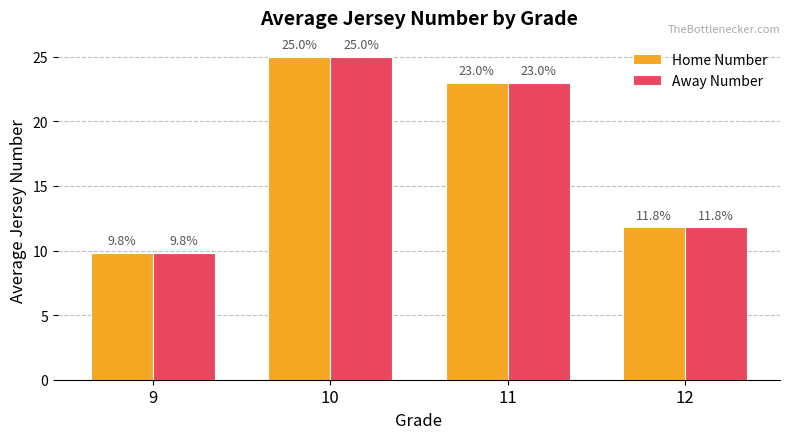

Reading right to left, list all the values displayed in this chart.

Home Number: 12=11.8	11=23.0	10=25.0	9=9.8
Away Number: 12=11.8	11=23.0	10=25.0	9=9.8